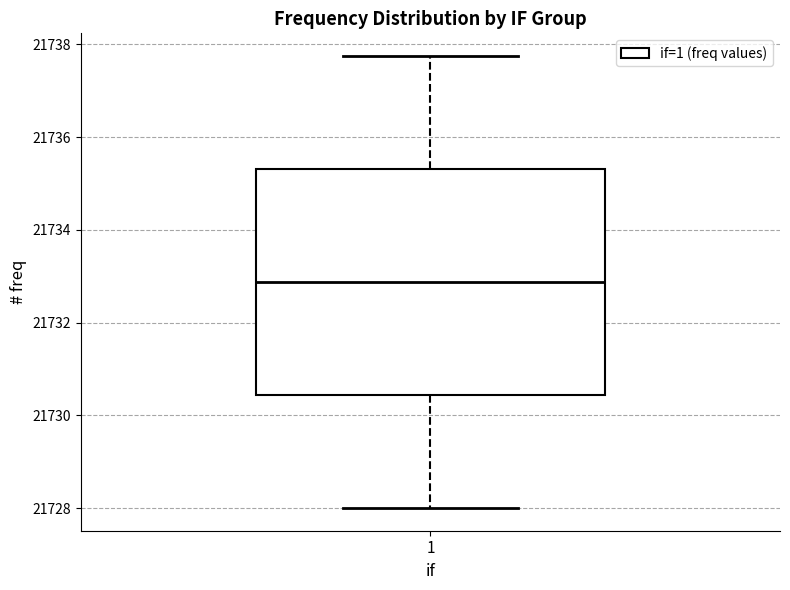

Transcribe this box plot: give where the median line is, the range the box spans, and where the two whiskers end, as read against the y-axis. The values are not printed on the chart, so give them approximately, as read against the axis.

median 21732.8, box 21730.4 to 21735.4, whiskers 21728.0 to 21737.8